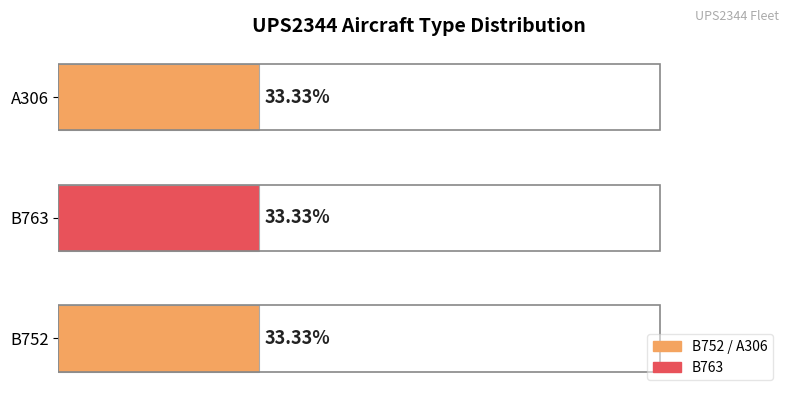

Rank the series at 3 from highest to lowest value.

B752, B763, A306